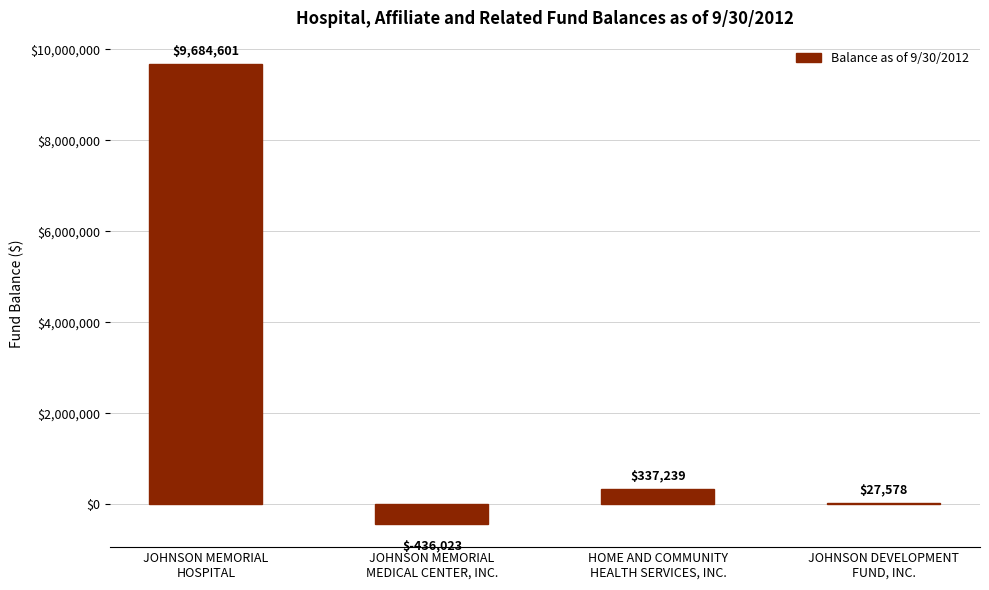

The chart shows a value of 27578 at JOHNSON DEVELOPMENT
FUND, INC.. True or false?

True